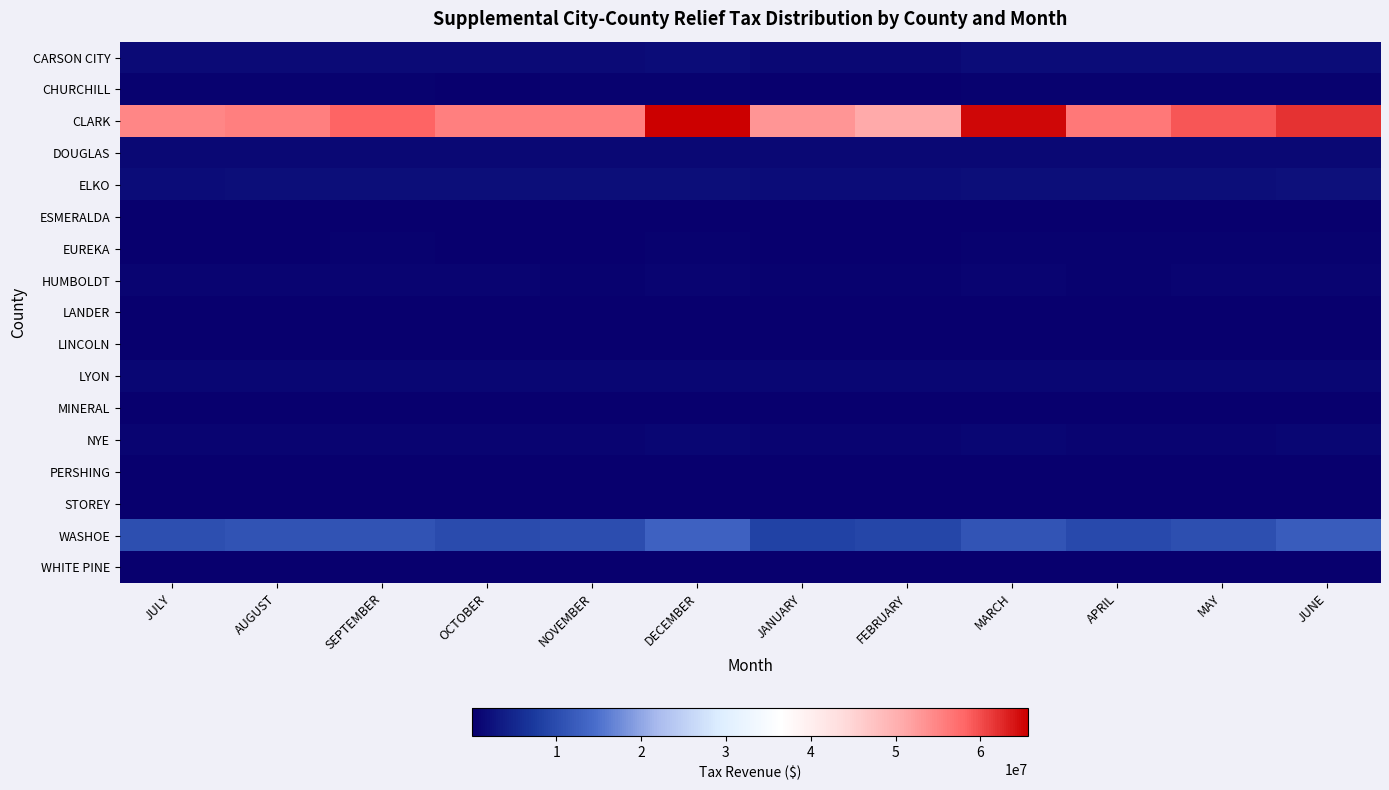

Which series has the largest total across all categories?

CLARK